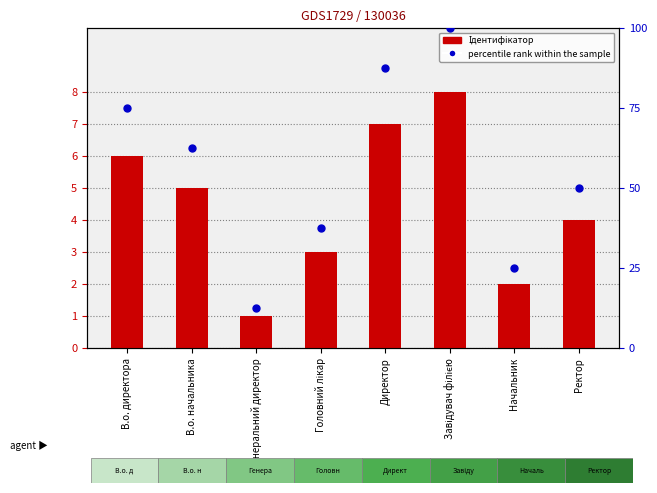

Which series has the largest Y range (max minus min)?

percentile rank within the sample